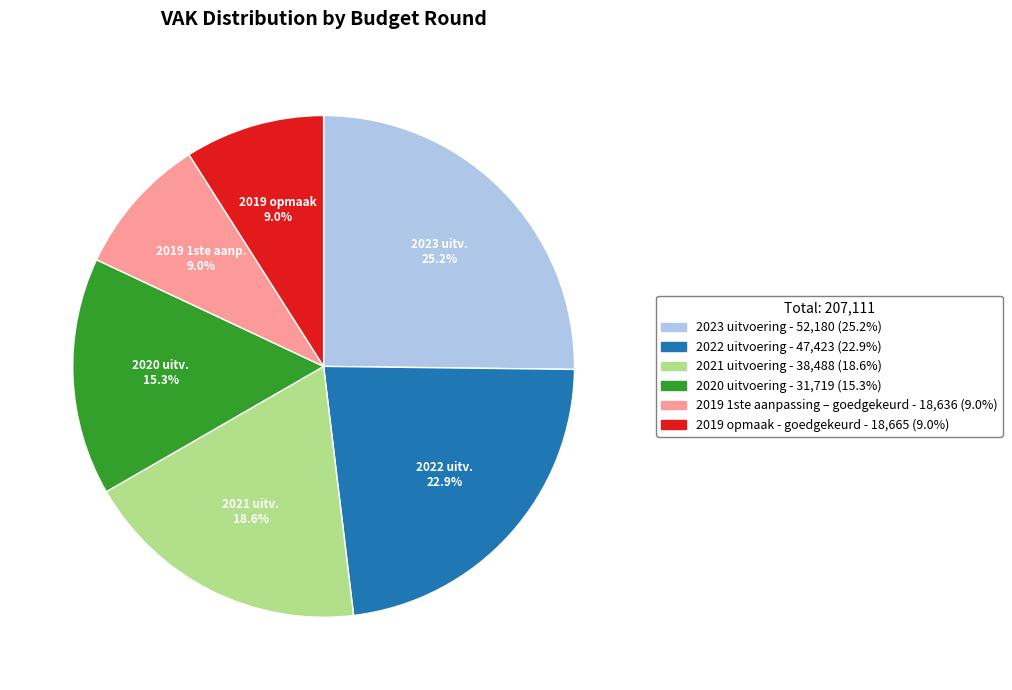

Which slice is the largest?

2023 uitvoering